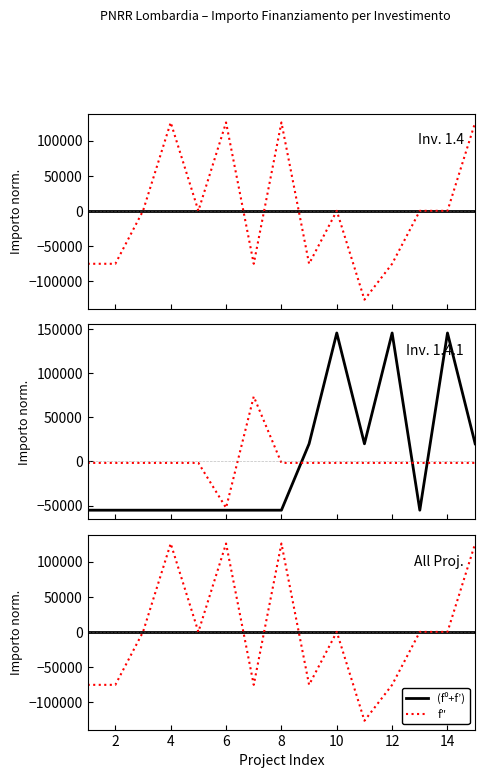

What is the difference between the f″ values at 14 and 4?

125698.0